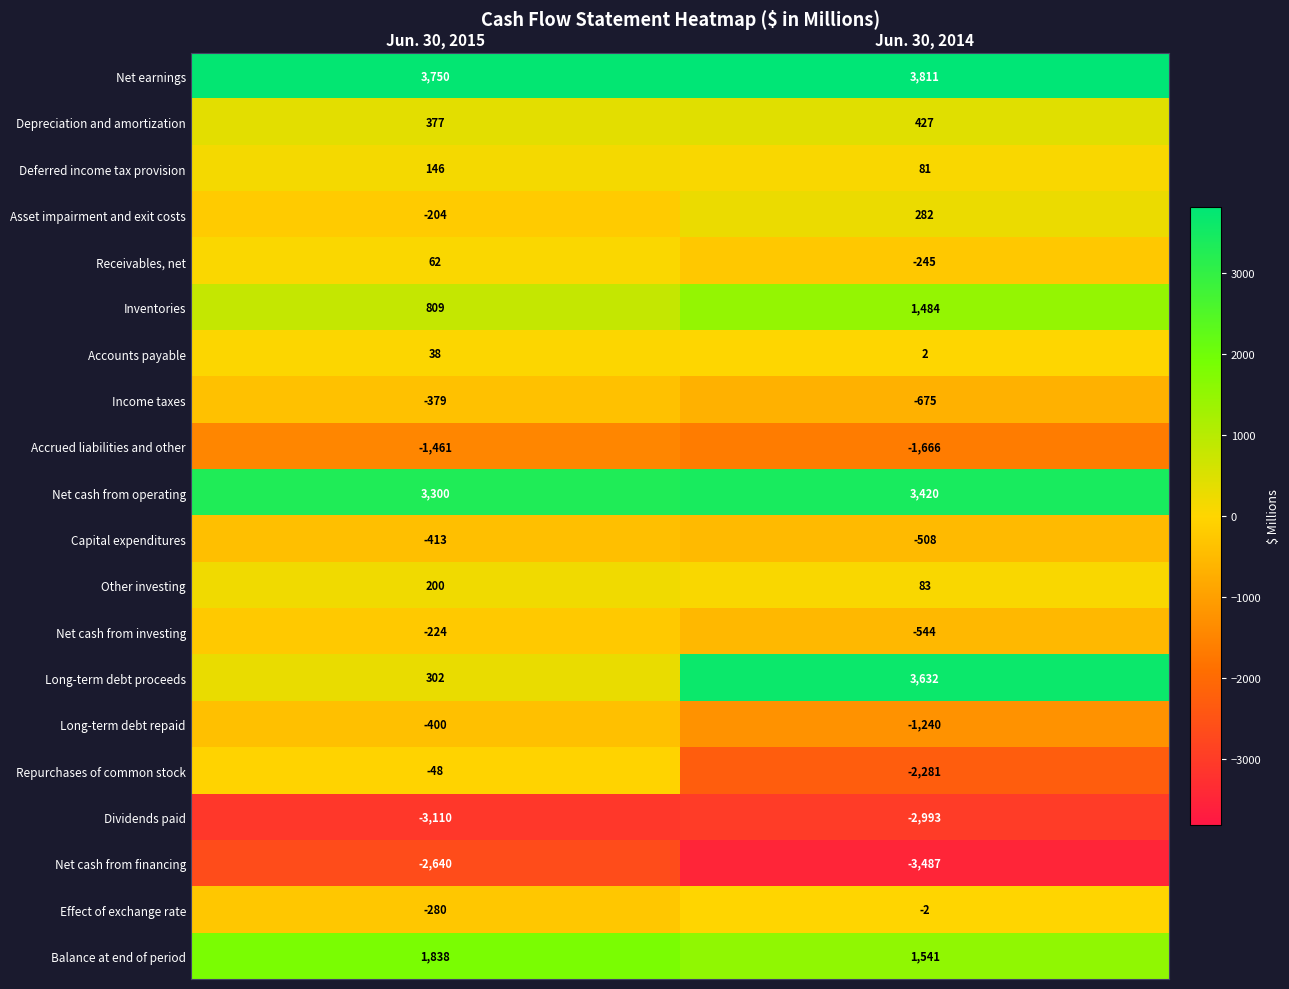

Is it true that Other investing equals 108 at Jun. 30, 2014?

False